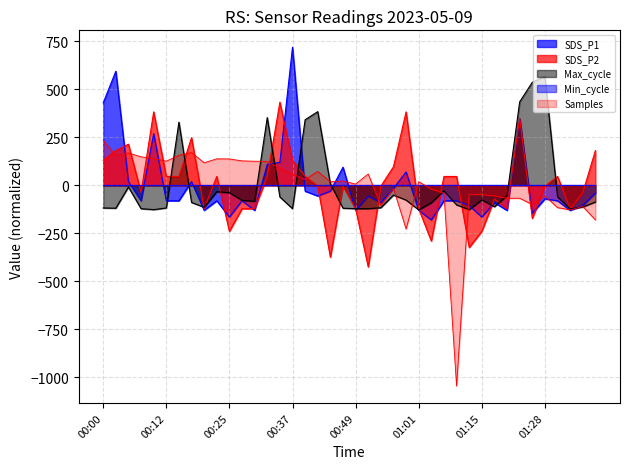

What is the label of the 37th point from the left?

01:31